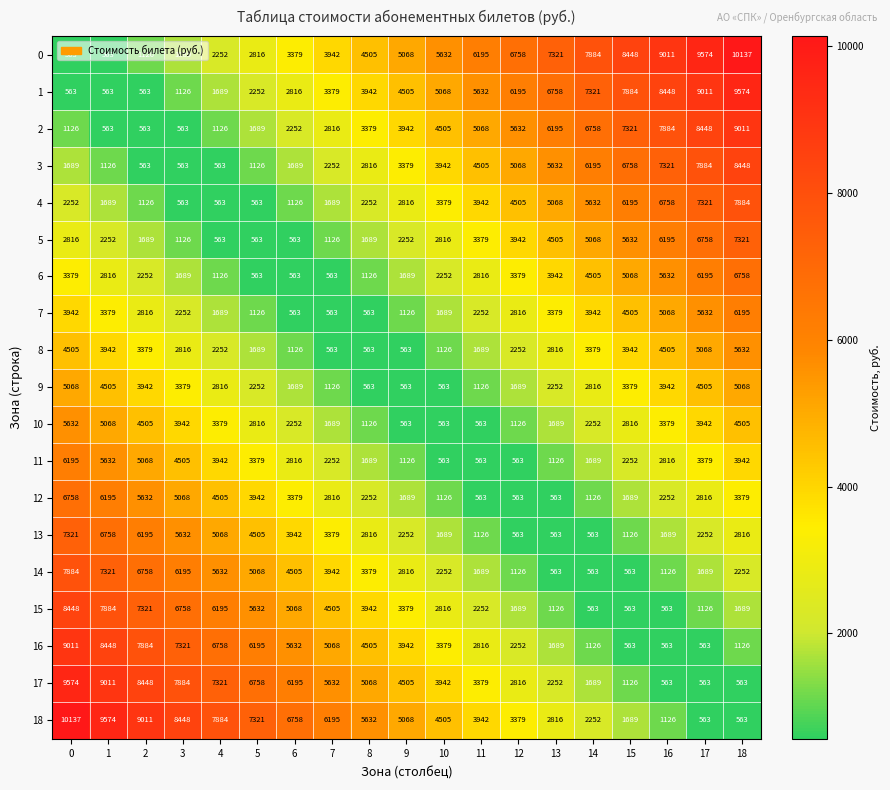

What is the difference between the highest and lowest values at 3?

7885